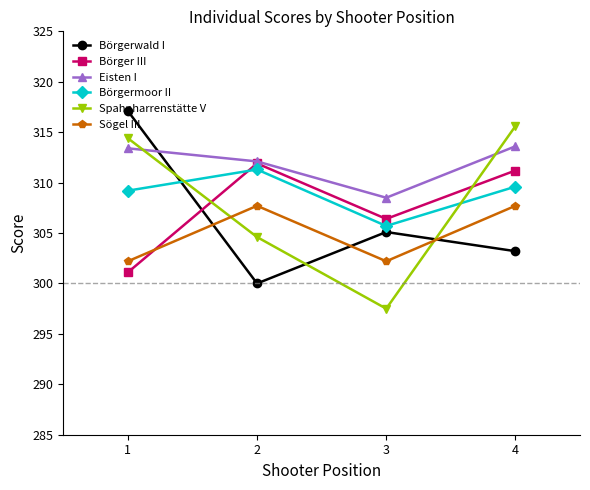

How many interior local peaks does the Börgerwald I series have?

1